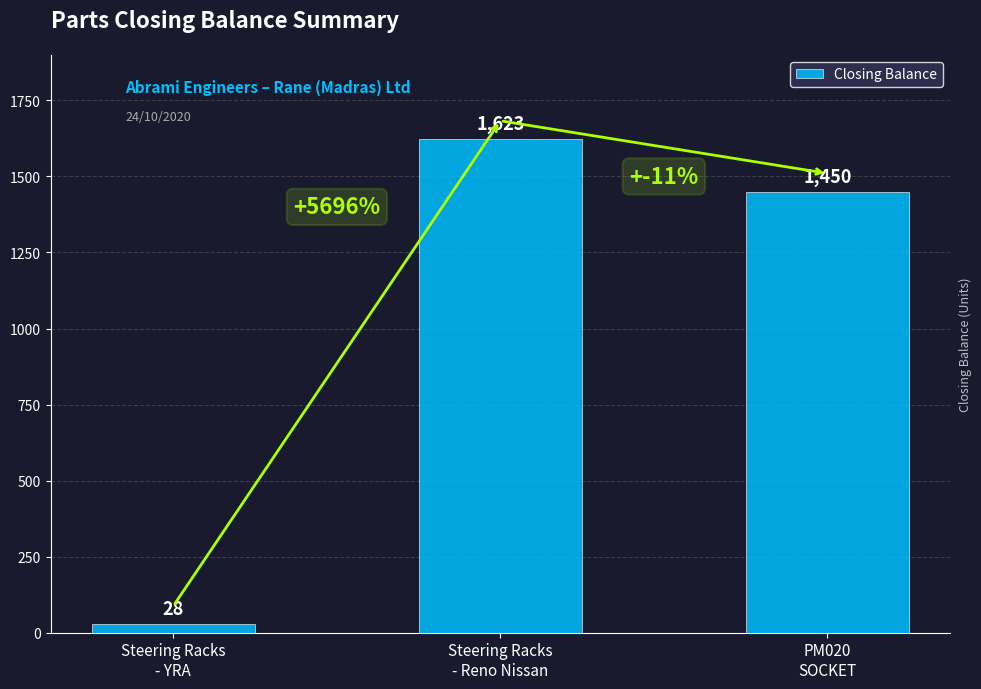

Reading left to right, what are all the values shown in this chart?

28	1623	1450